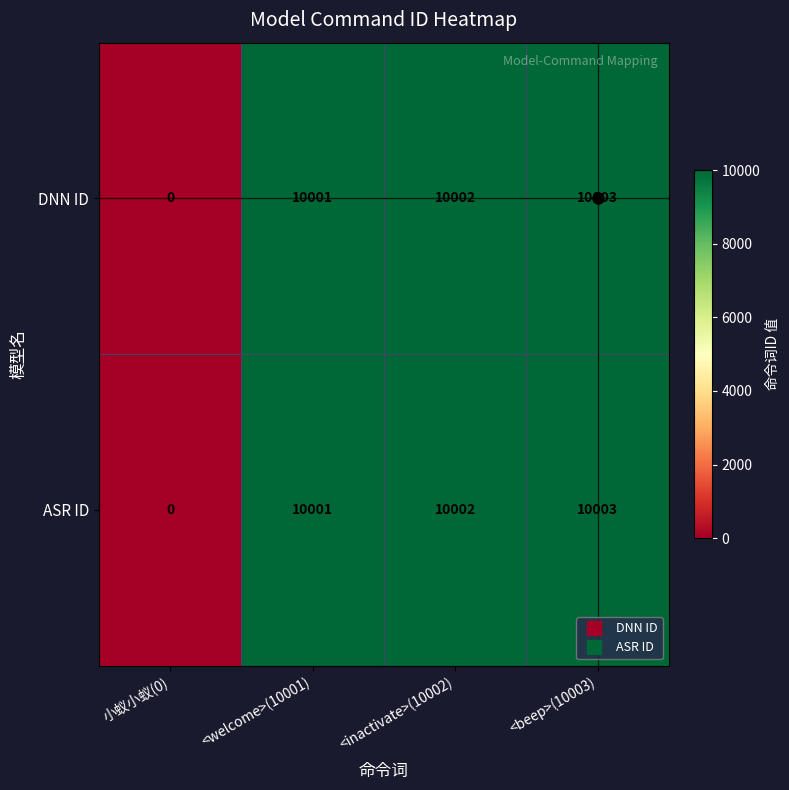

What is the maximum value shown in the chart?

10003